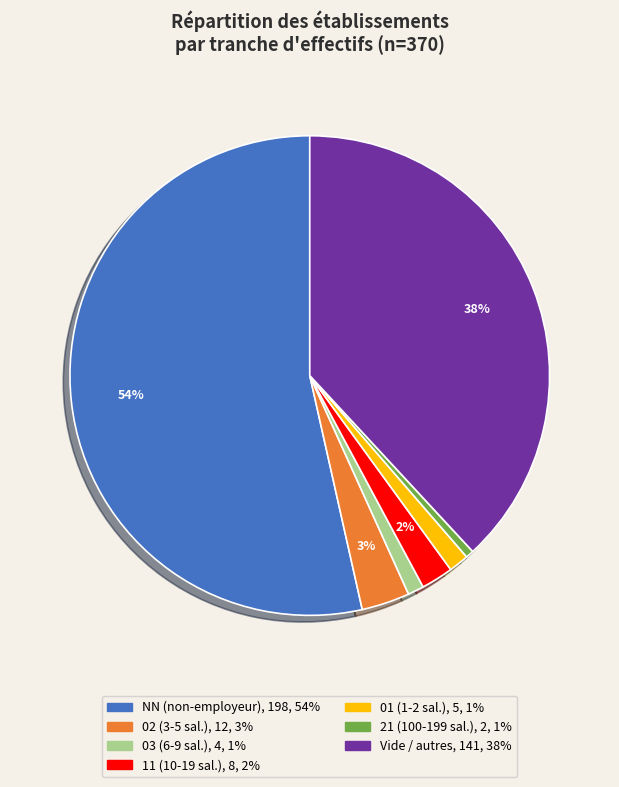

To the nearest percent, what is the average slice percentage?

14%